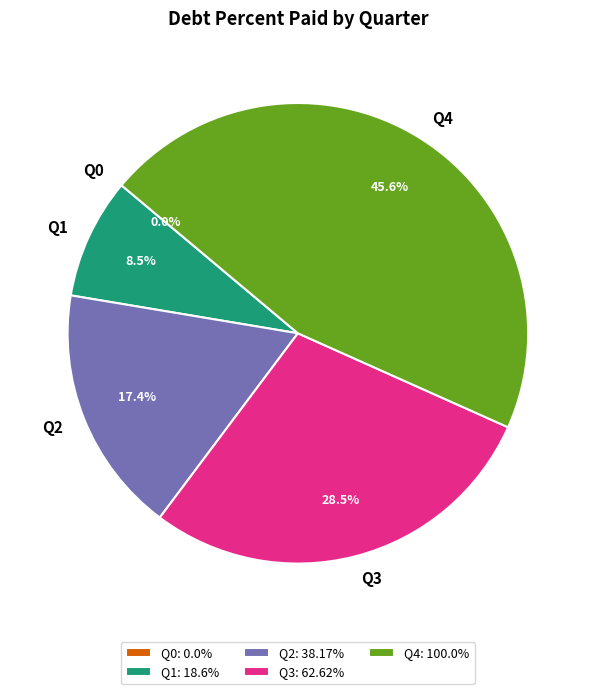

What portion of the pie excludes Q1?

91.5%